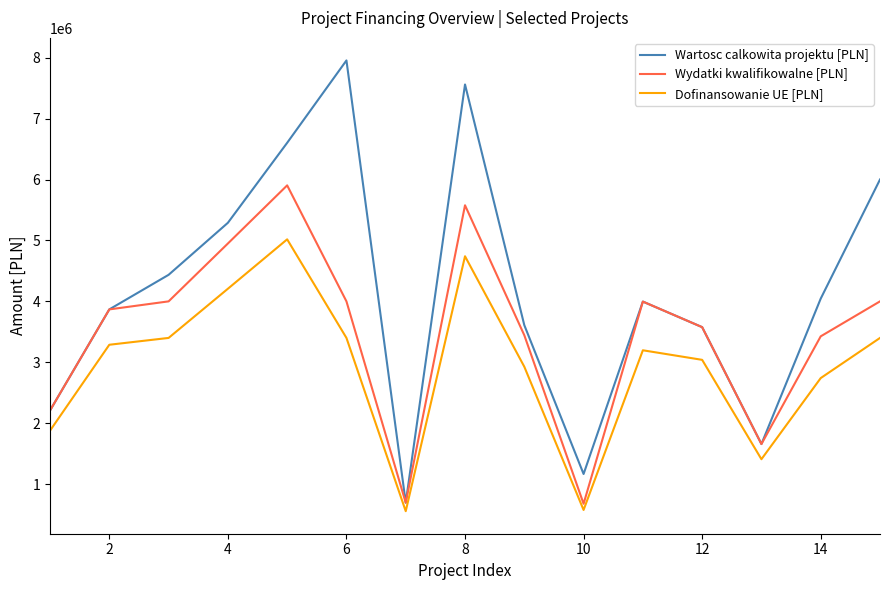

Which series has the largest range (max minus min)?

Wartosc calkowita projektu [PLN]